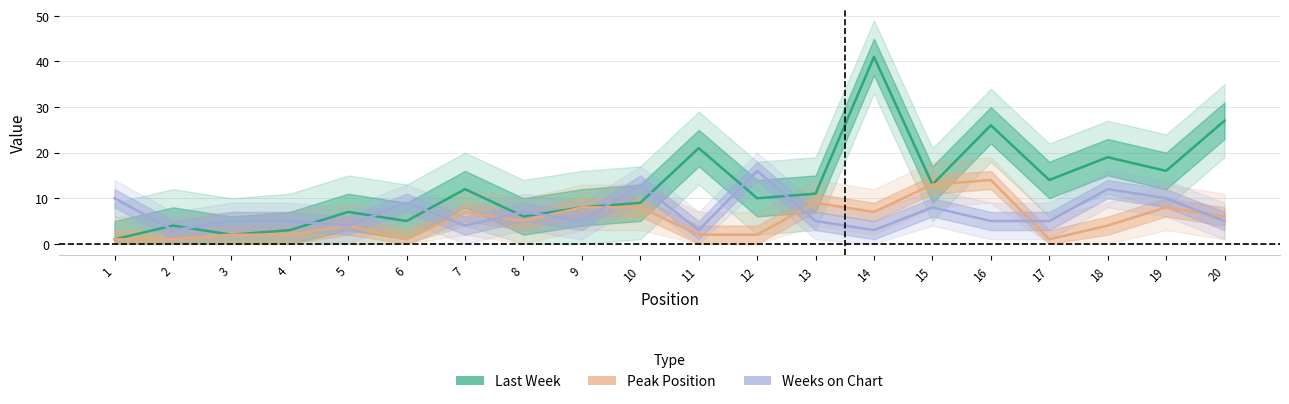

What is the value of the Weeks on Chart point at the 17th from the left?

5